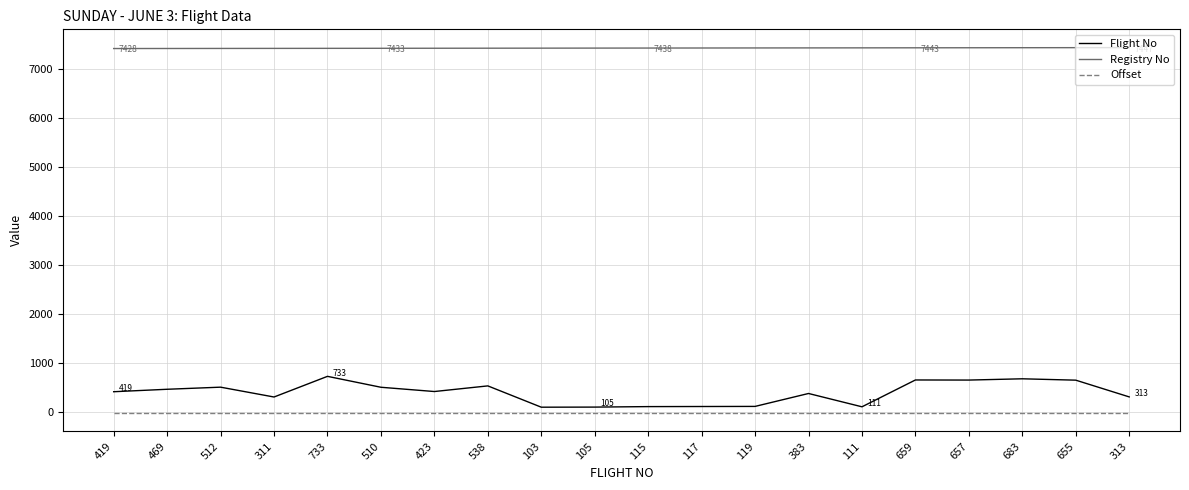

Count the number of data series in this chart.

3